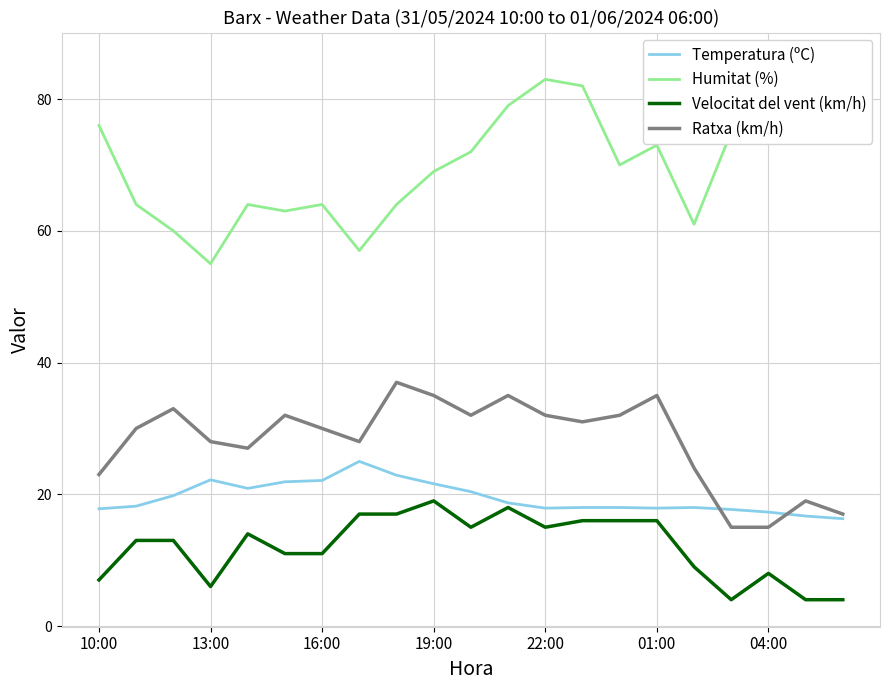

What is the difference between the maximum and minimum values in the Humitat (%) series?

31.0